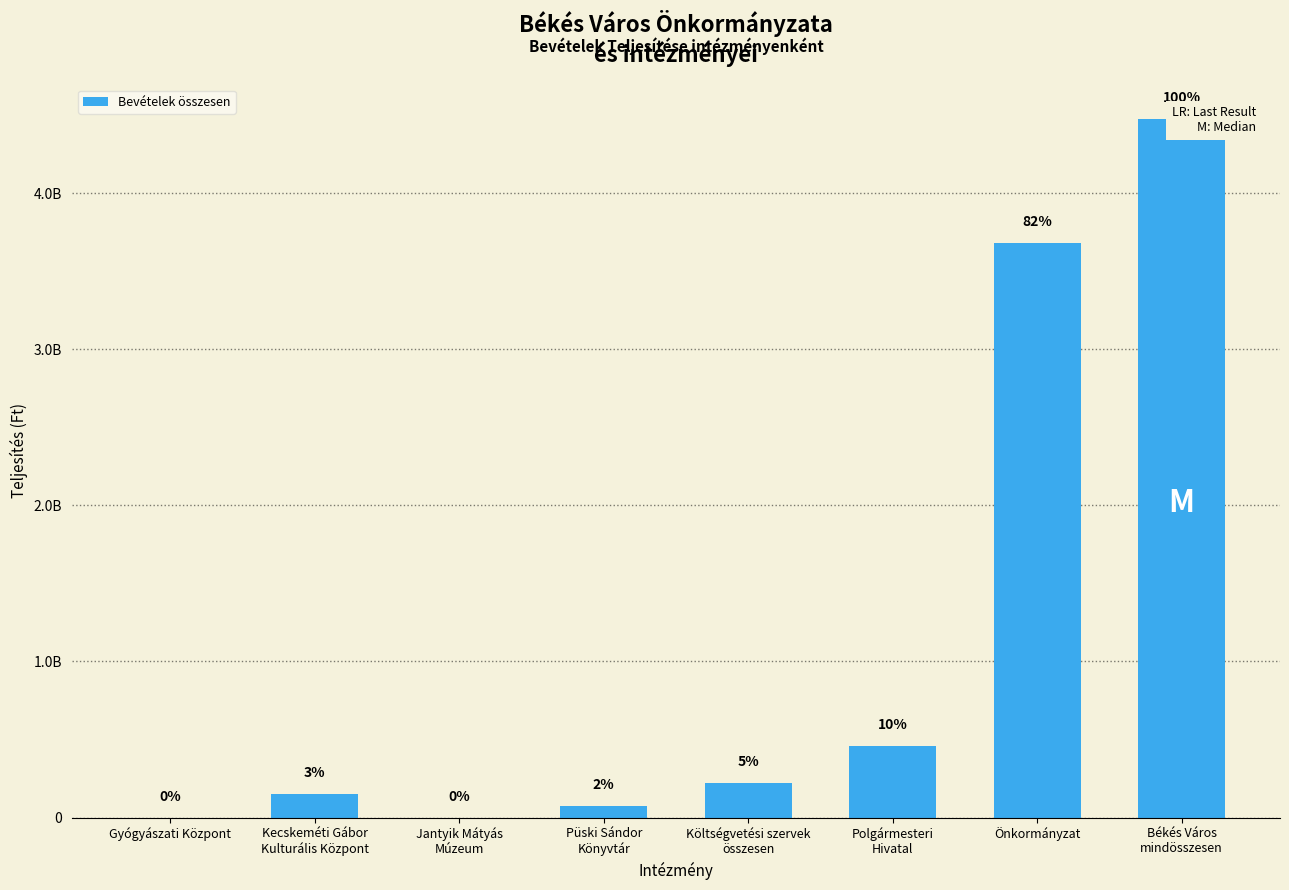

Is it true that the value at Kecskeméti Gábor
Kulturális Központ is 232345430?

False